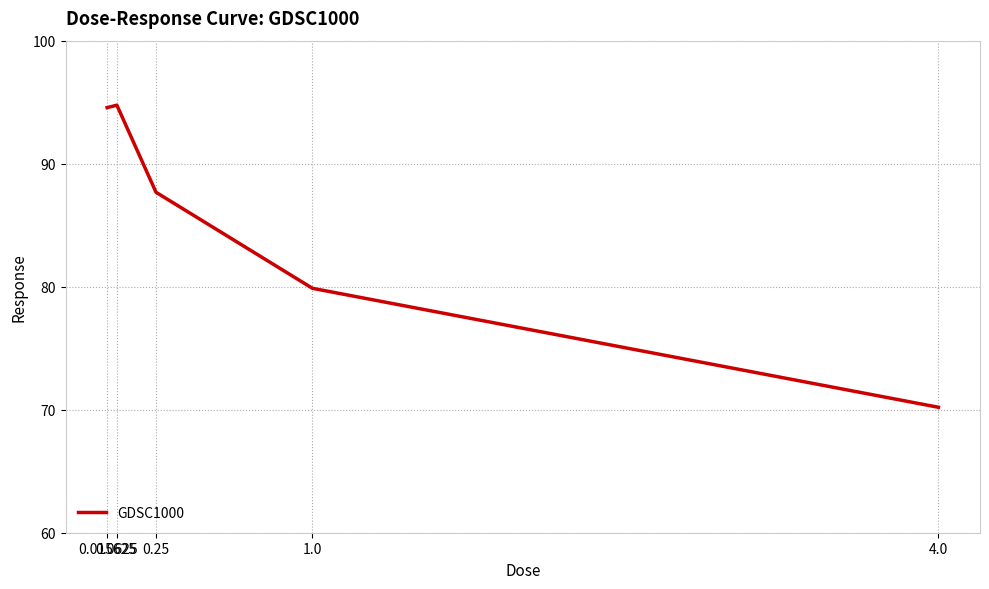

What is the minimum value shown in the chart?

70.2